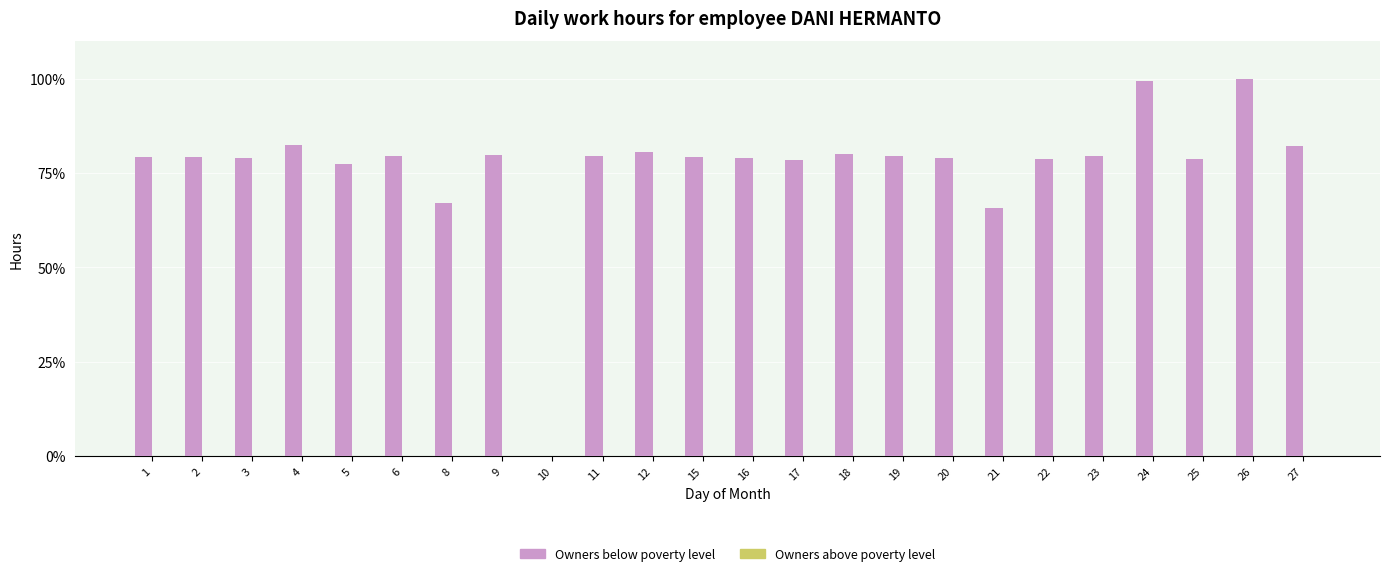

What is the maximum value shown in the chart?

100.0